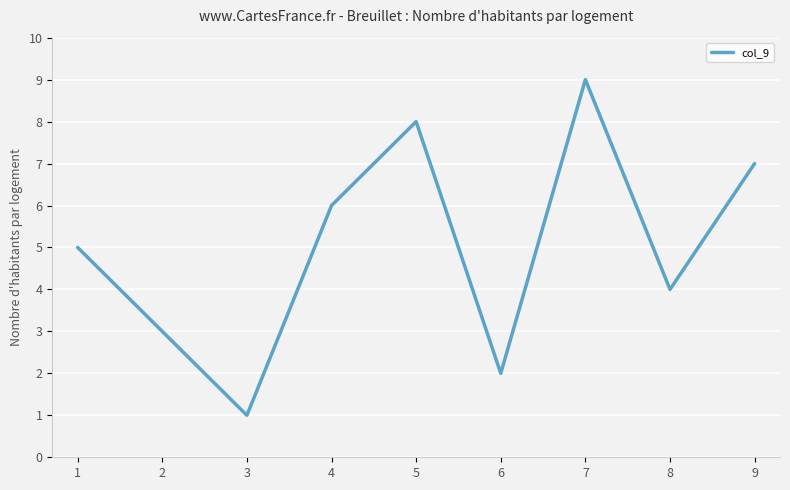

What is the difference between the maximum and minimum values?

8